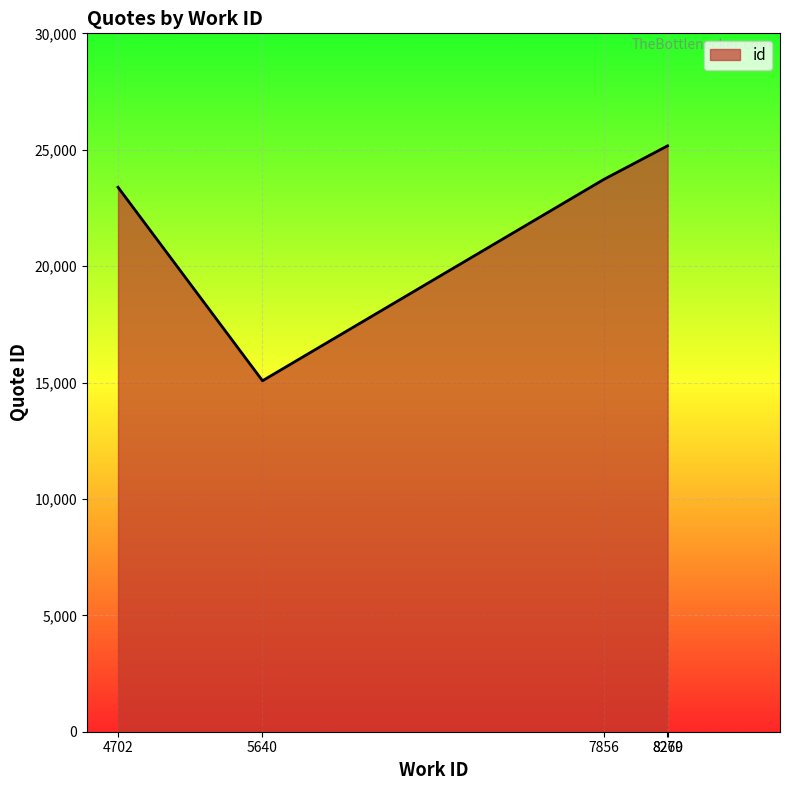

What is the greatest value displayed?

25167